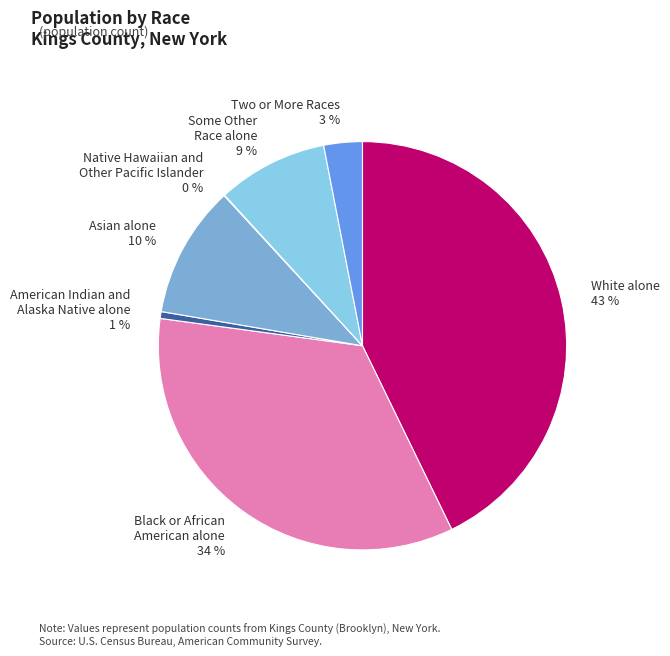

To the nearest percent, what portion does White alone represent?

43%